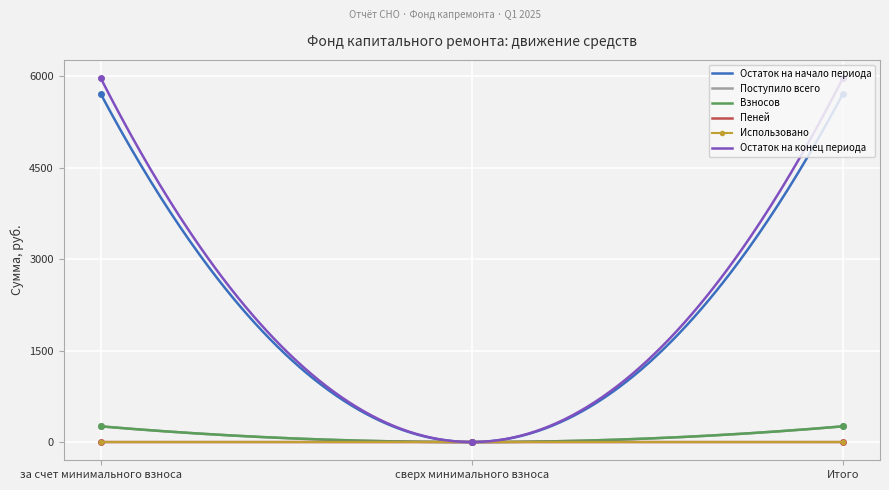

What is the maximum value for Остаток на конец периода?

5971.8